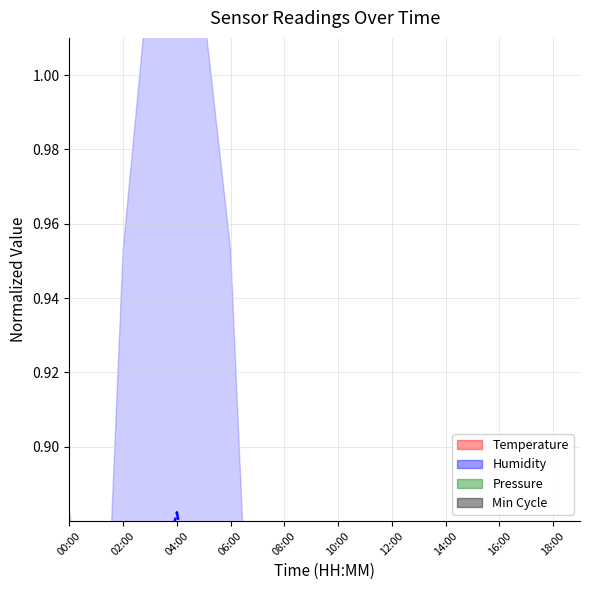

Where do BME280_pressure_norm and BME280_temperature first cross each other?

00:00 and 01:00